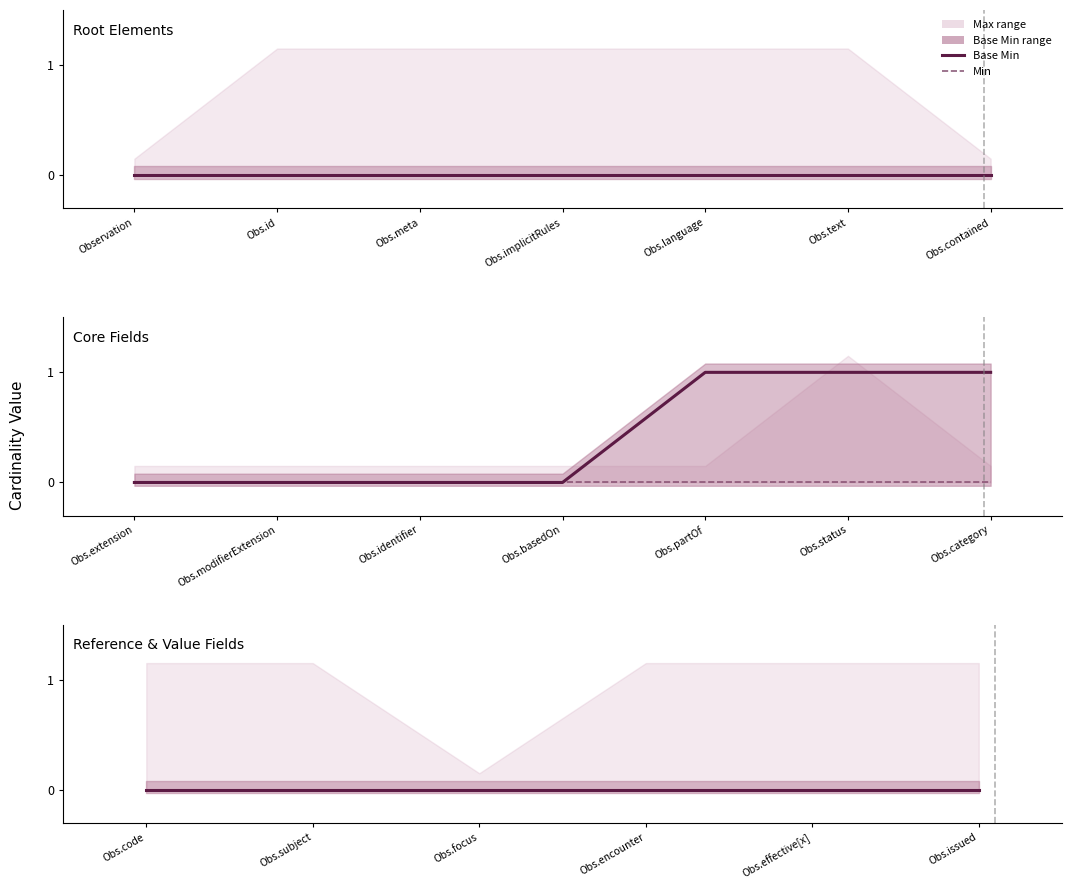

Rank the series at Observation.category from lowest to highest value.

Min, Base Min